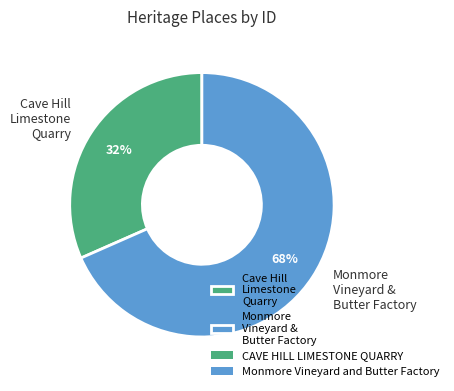

Between Monmore Vineyard & Butter Factory and Cave Hill Limestone Quarry, which is larger?

Monmore Vineyard & Butter Factory